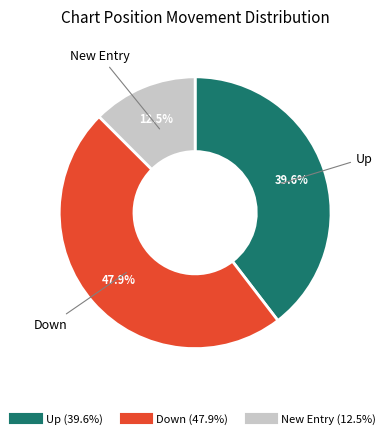

Does any single category account for the majority?

No